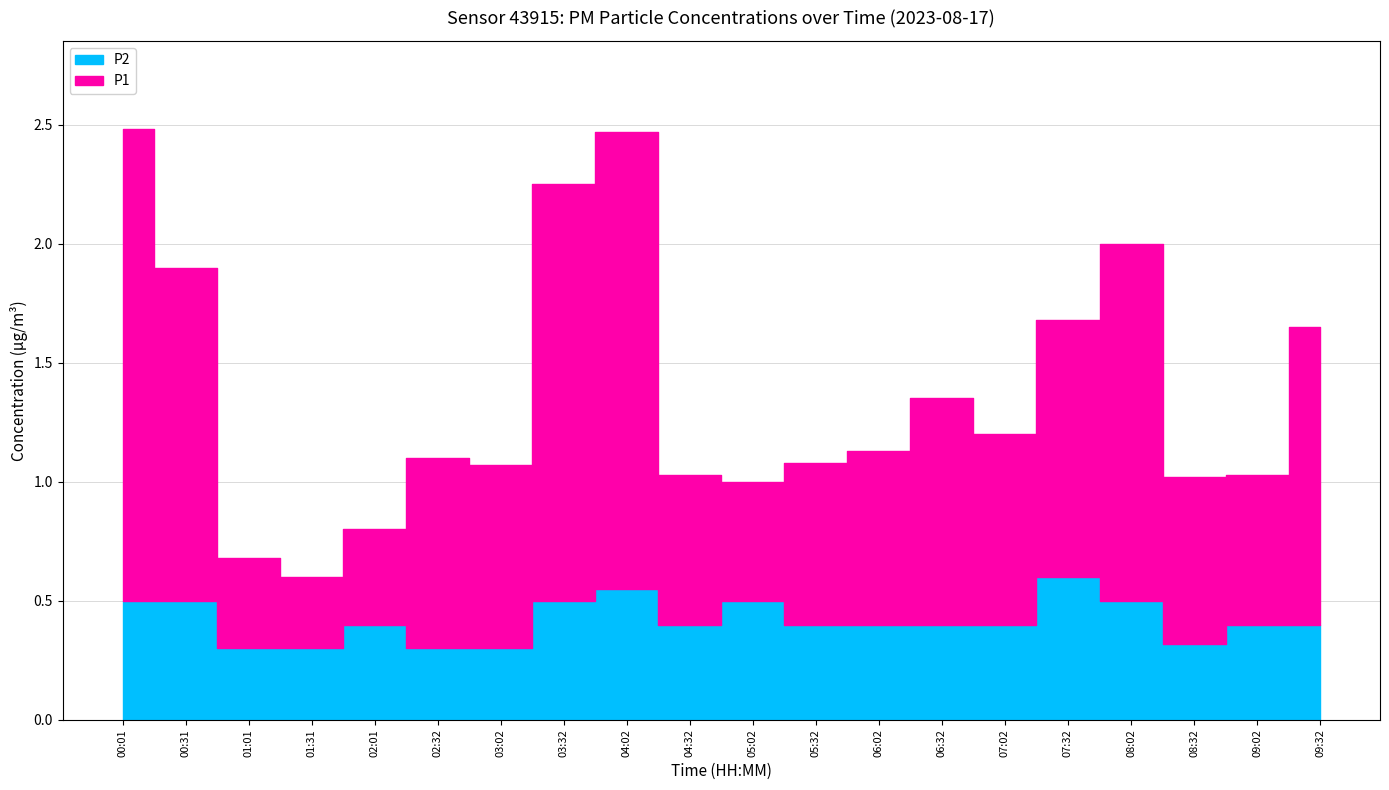

How many interior local valleys does the P2 series have?

2